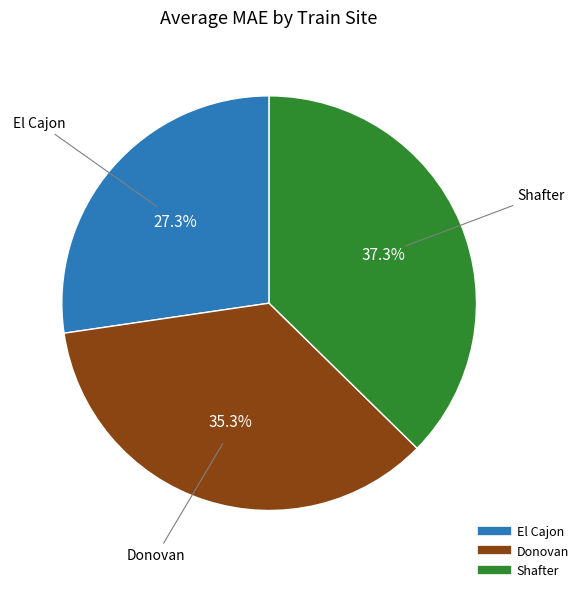

Is there any slice that represents more than half of the pie?

No